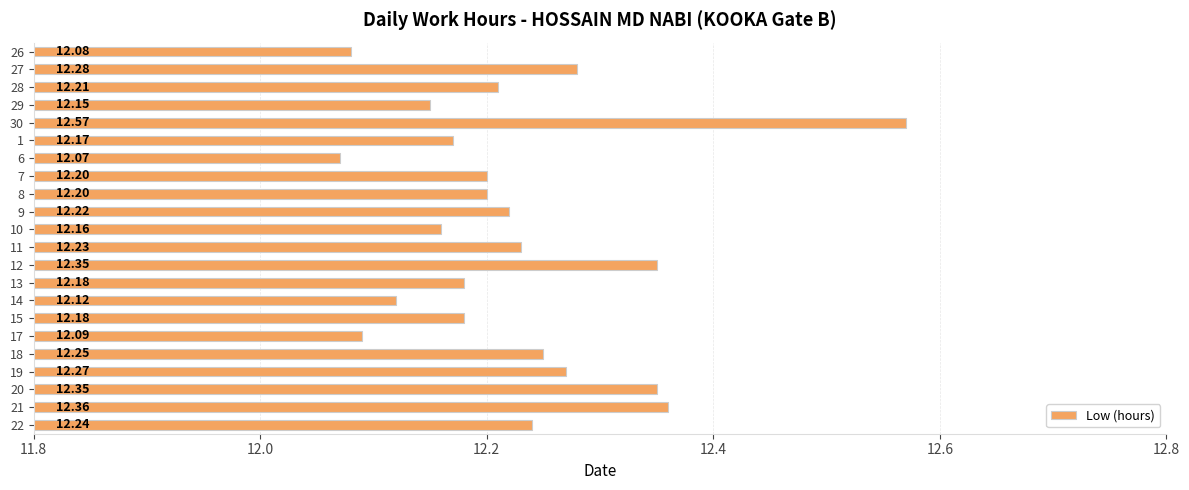

How many bars are there in total?

22